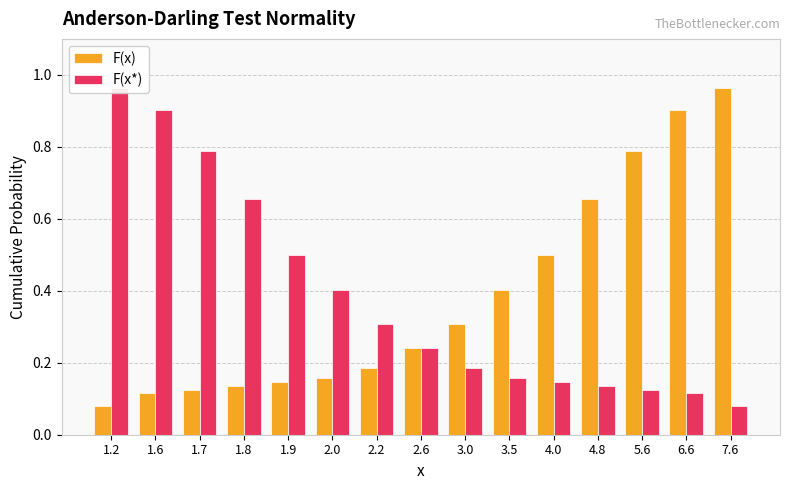

How many series are shown in this chart?

2